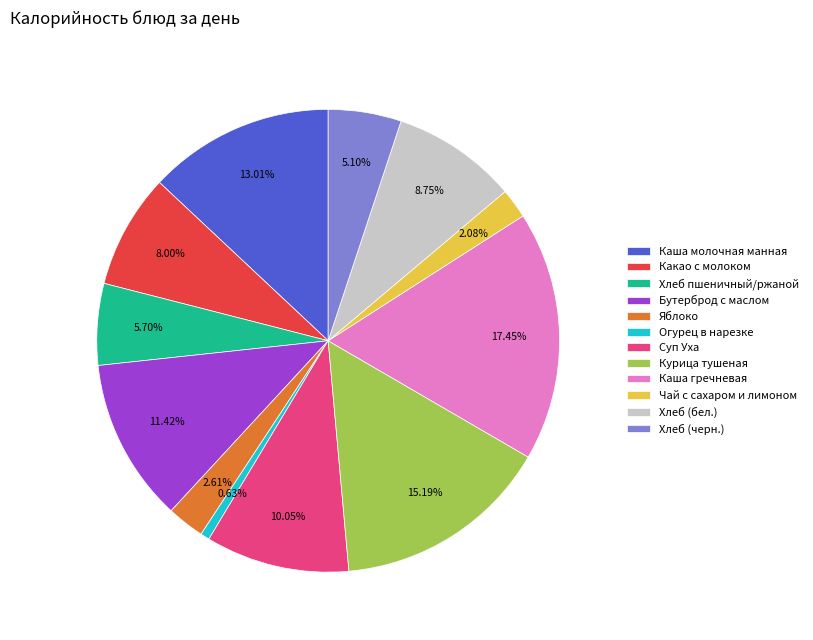

To the nearest percent, what is the difference between the largest and smallest slice percentages?

17%